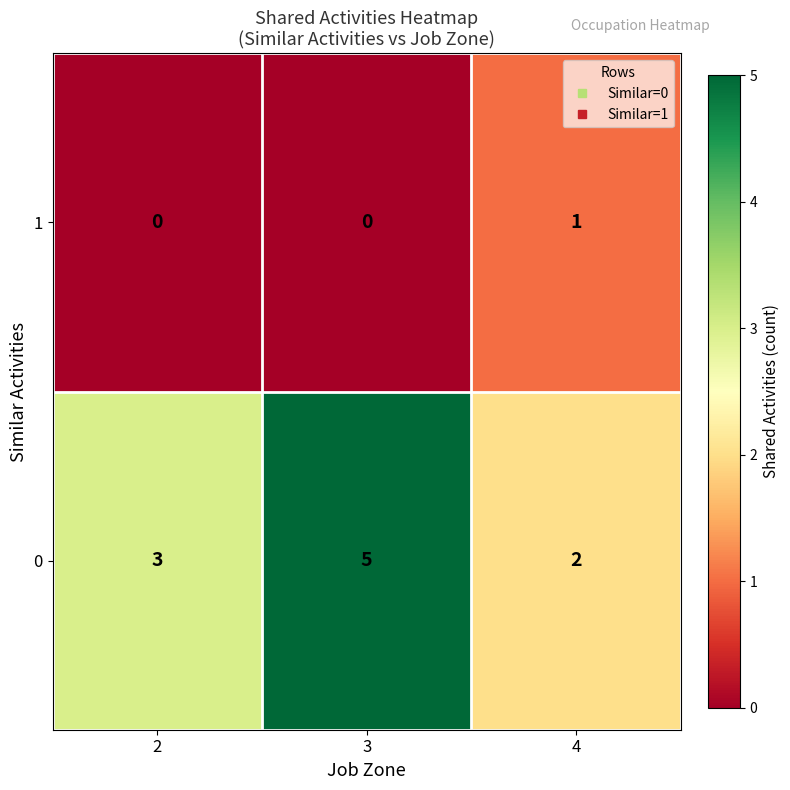

At how many categories does at least one series exceed 0?

3